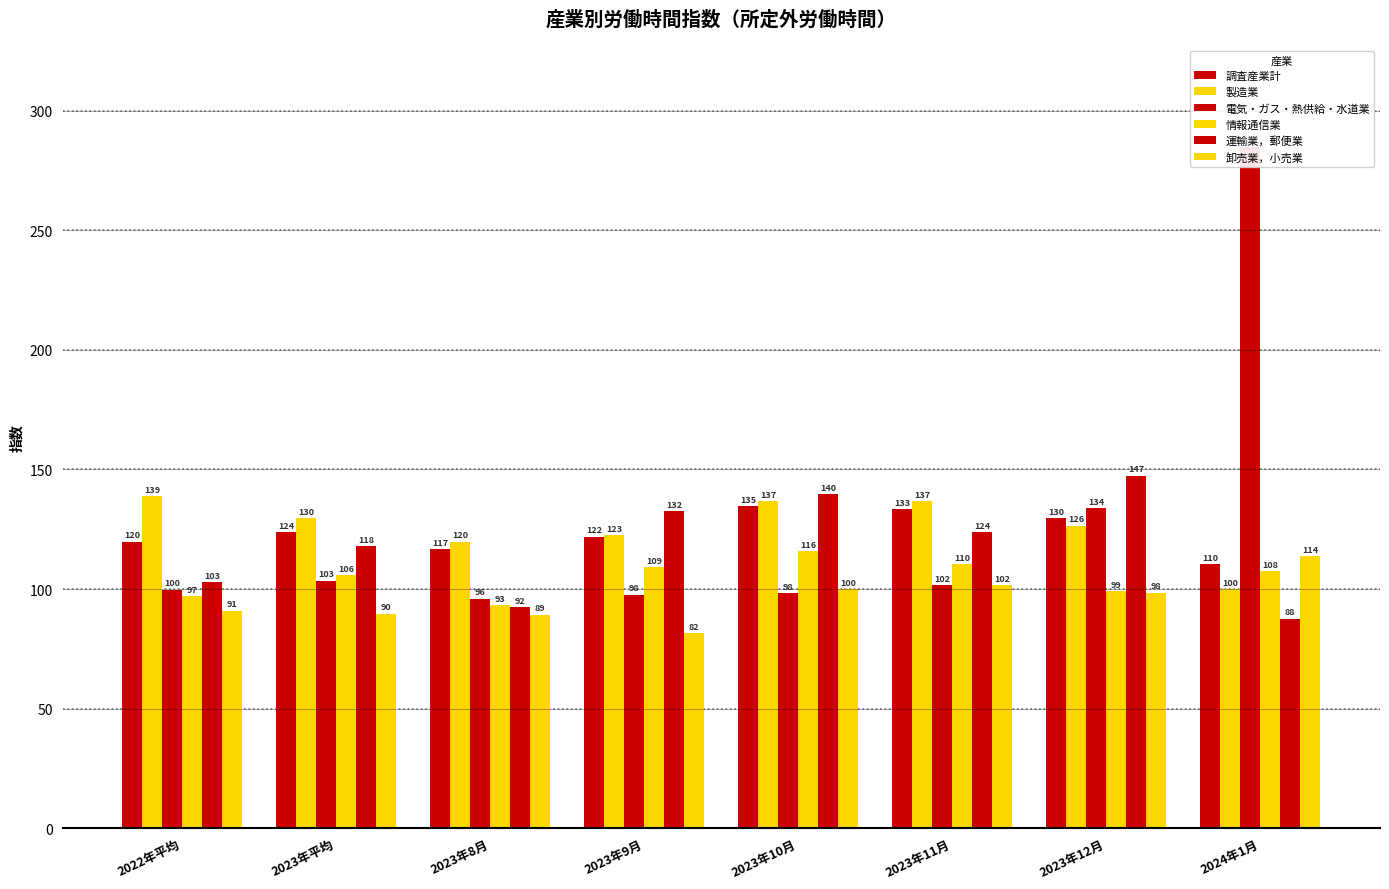

How many groups of bars are there?

8